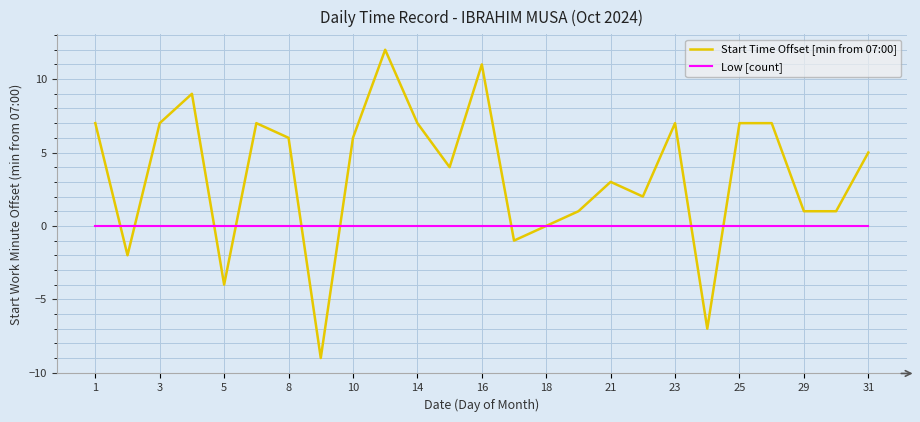

Which series has the largest total across all categories?

Start Time Offset [min from 07:00]